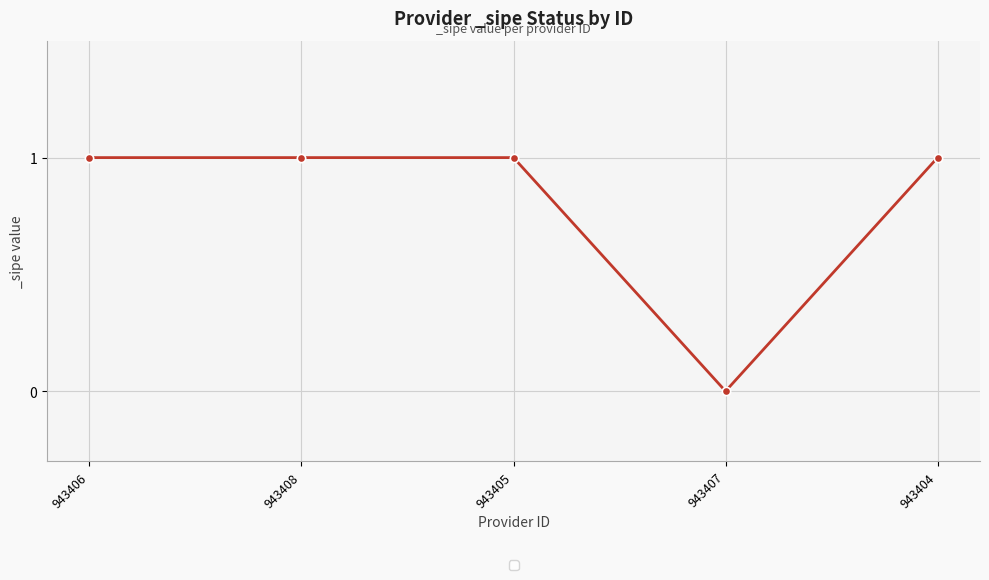

True or false: the data has more than 1 interior local peaks.

False